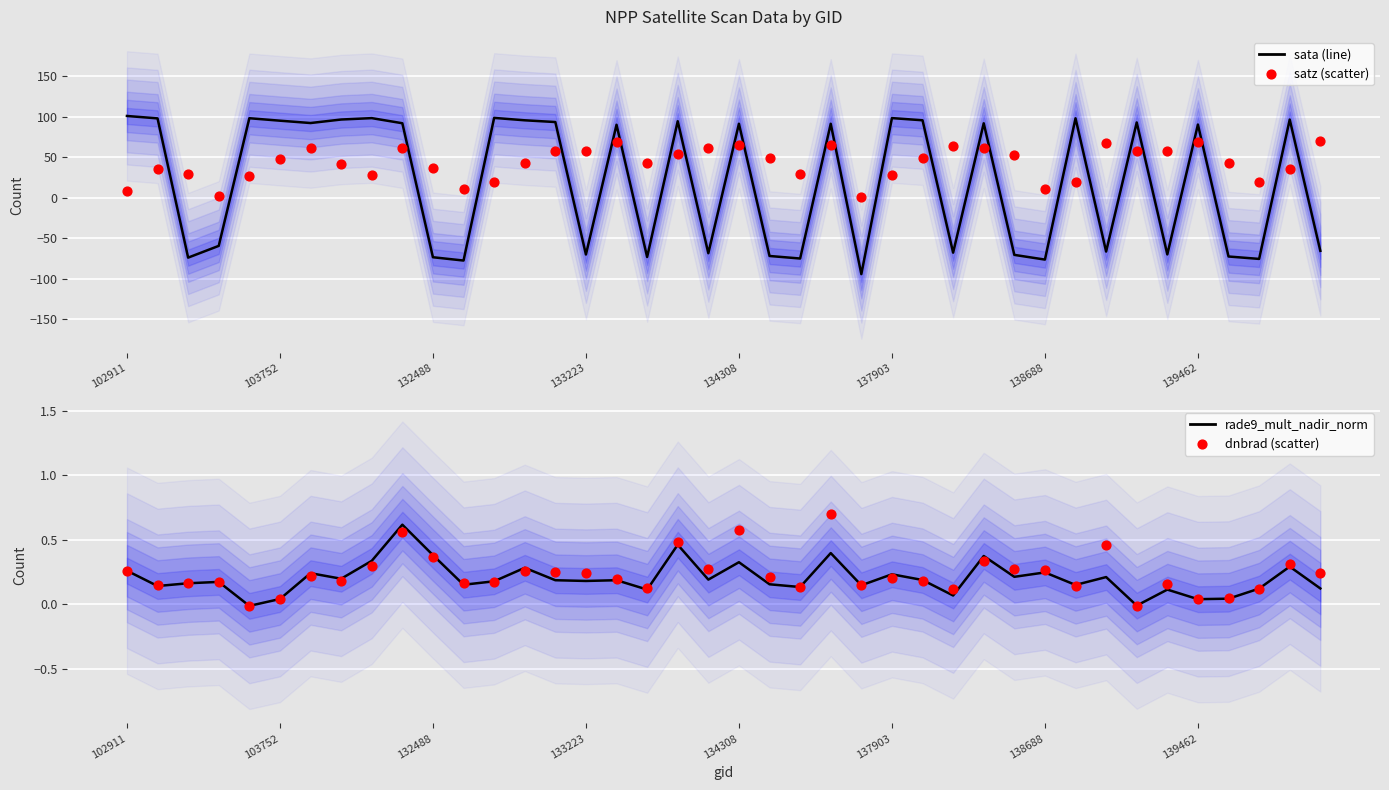

At which category is the sum across all series the highest?

16